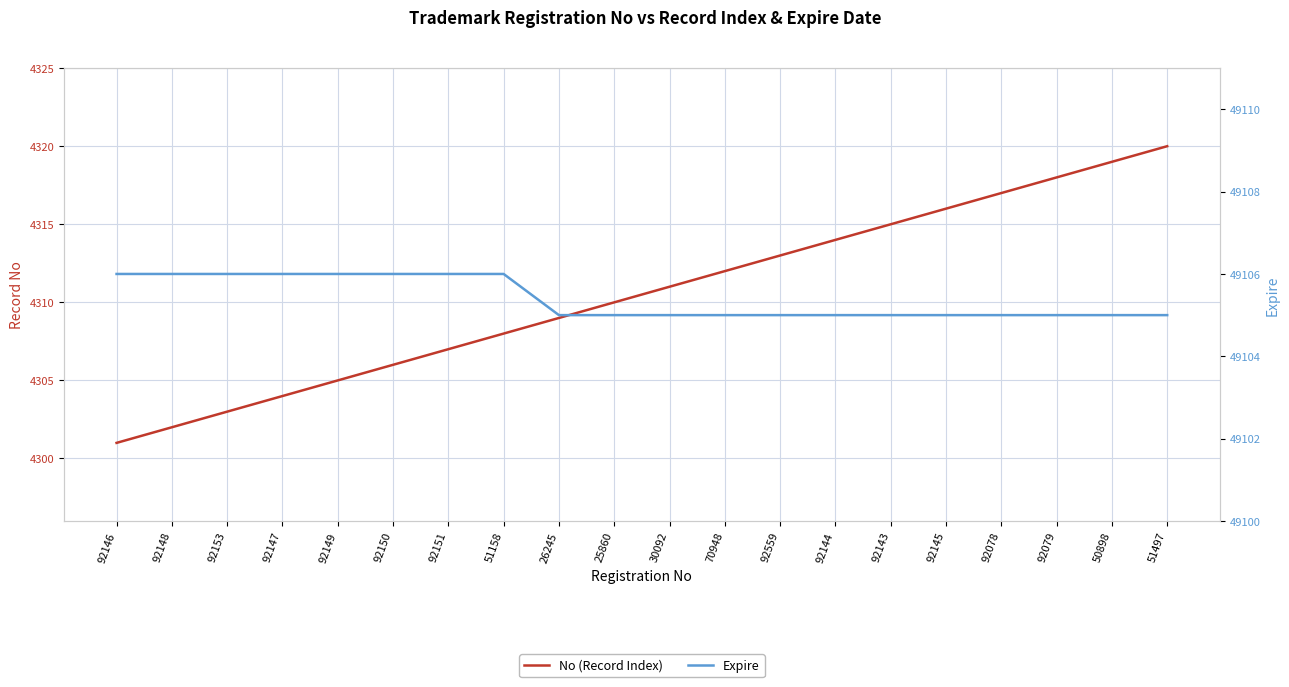

List the series in order of their overall mean, lowest first.

No (Record Index), Expire